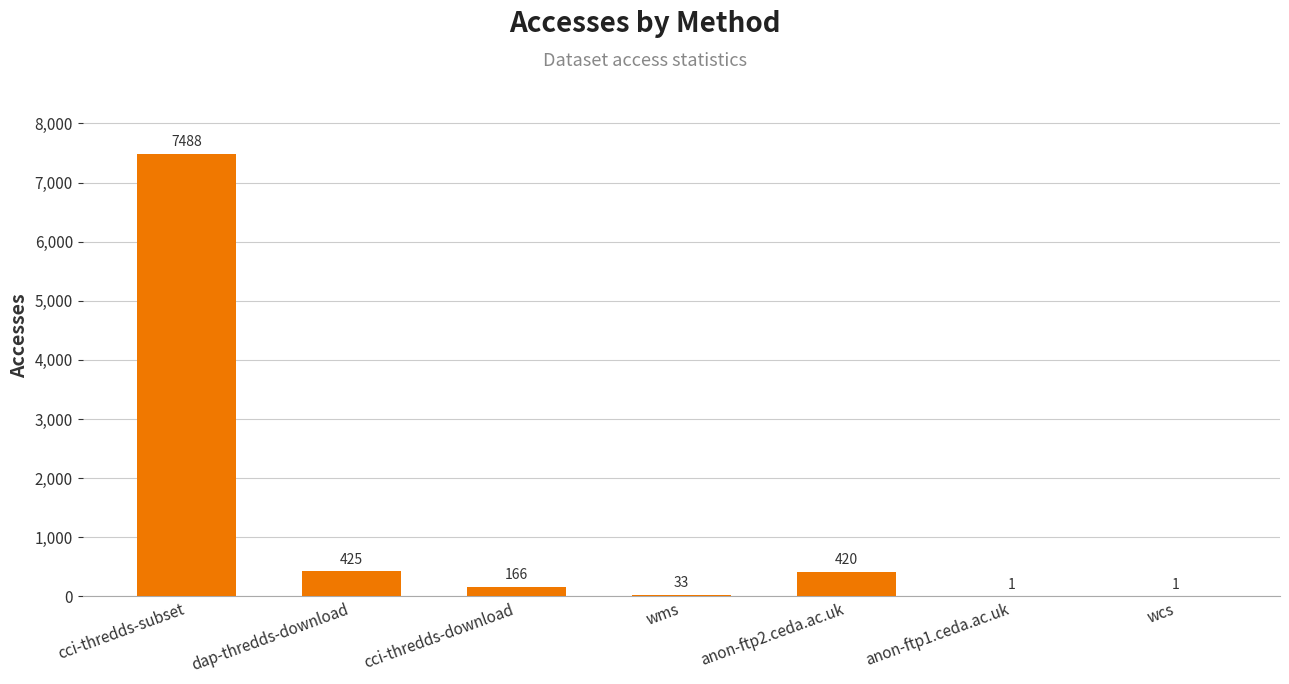

Is it true that the value at cci-thredds-subset is 7488?

True